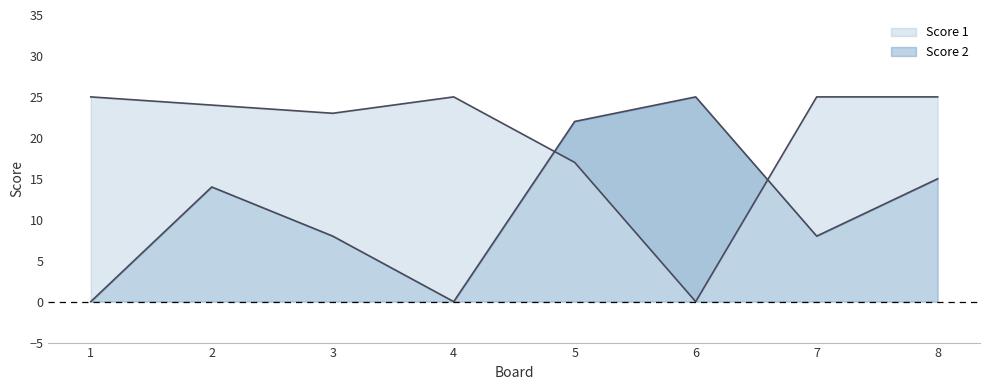

What are all the series names shown in the legend?

Score 1, Score 2